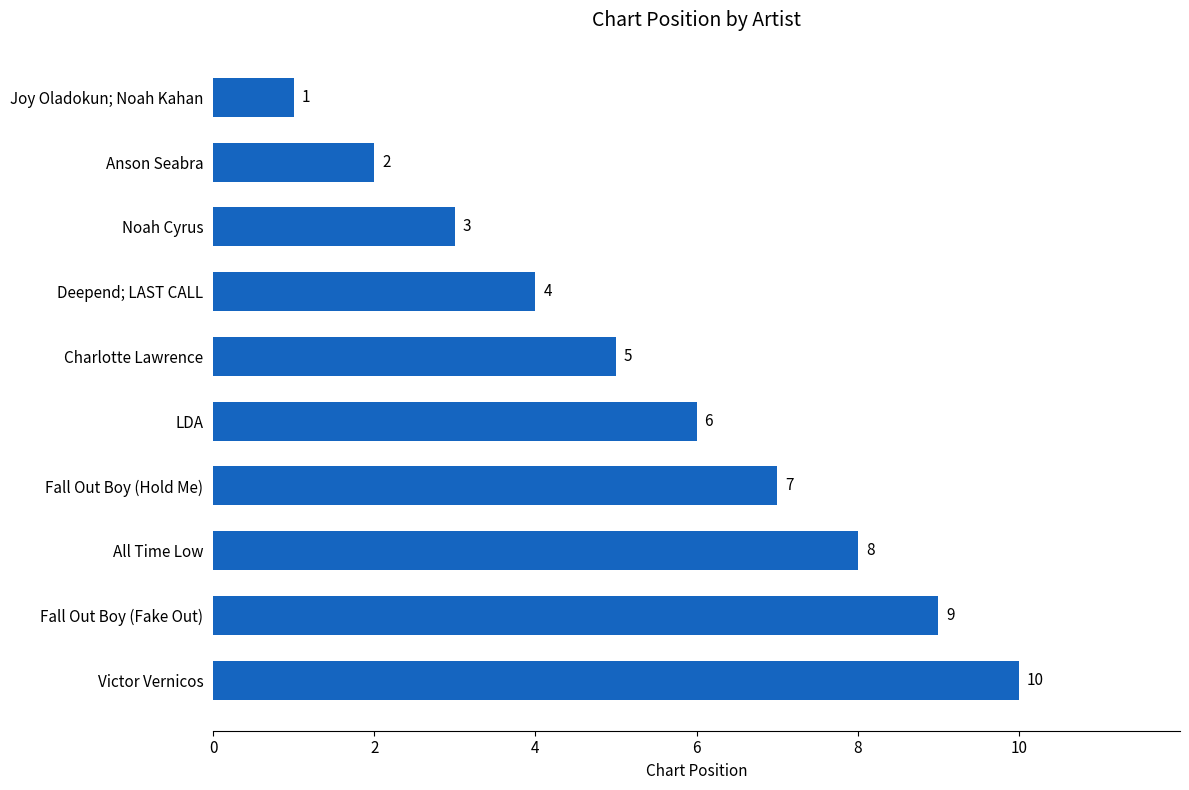

Rank the categories by value from lowest to highest.

Joy Oladokun; Noah Kahan, Anson Seabra, Noah Cyrus, Deepend; LAST CALL, Charlotte Lawrence, LDA, Fall Out Boy (Hold Me), All Time Low, Fall Out Boy (Fake Out), Victor Vernicos